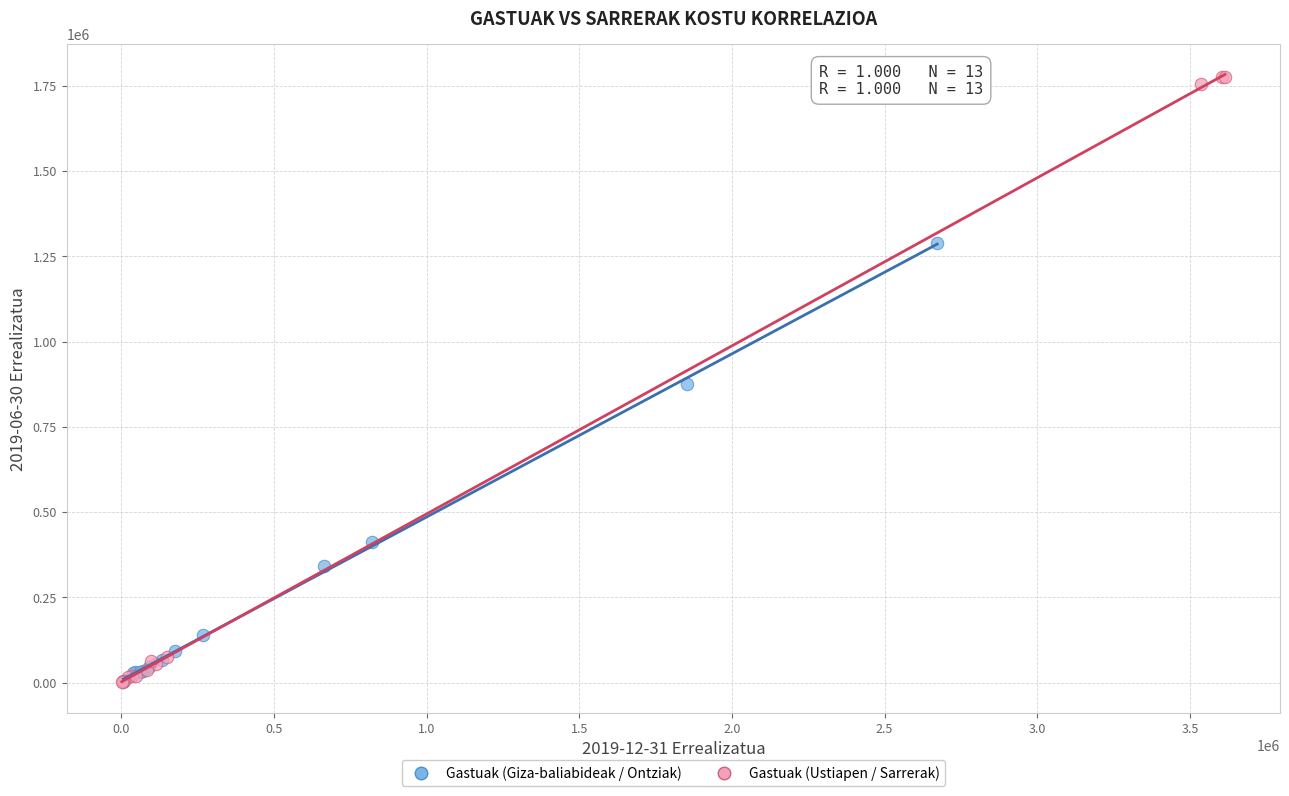

Which series contains the highest Y value?

Gastuak (Ustiapen / Sarrerak)